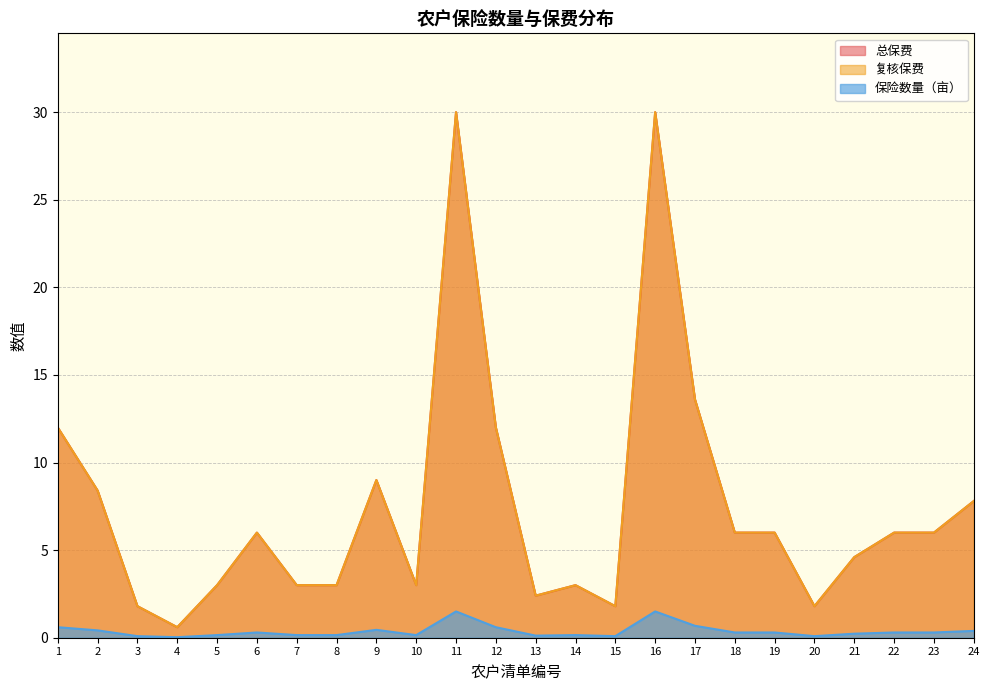

How many values in the 复核保费 series exceed 6?

8